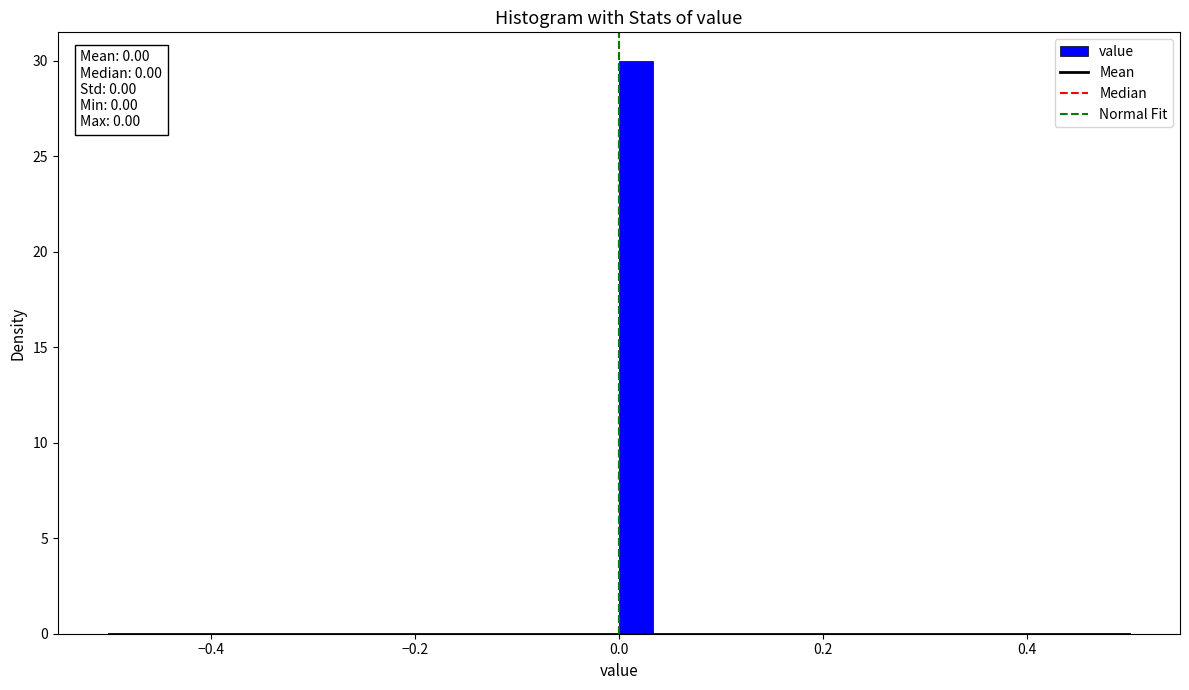

Read against the x-axis, roughly where is the centre of the tallest bar?

0.02